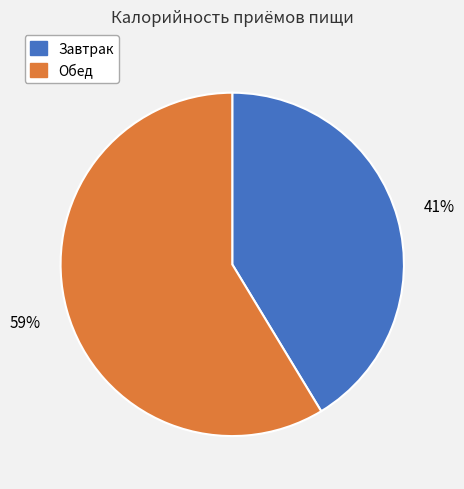

Which slice represents more than half of the pie?

Обед